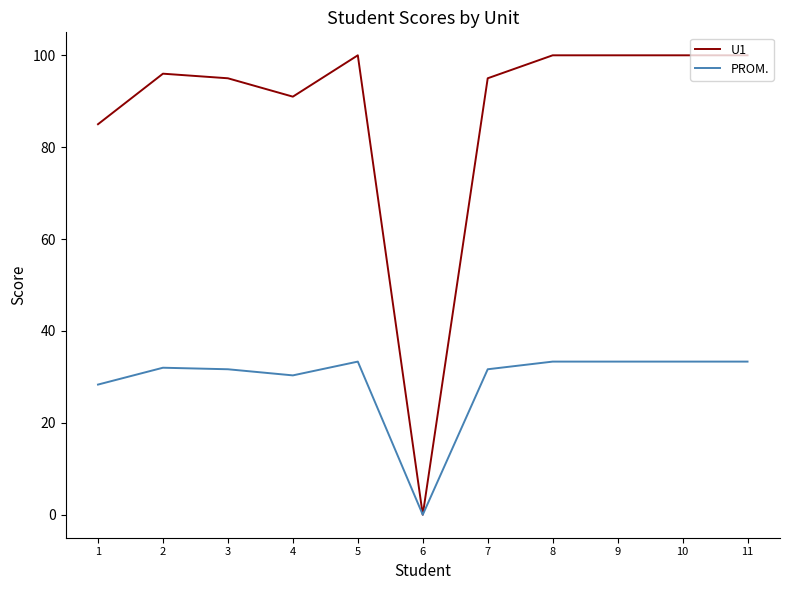

At which label does PROM. reach its minimum?

6